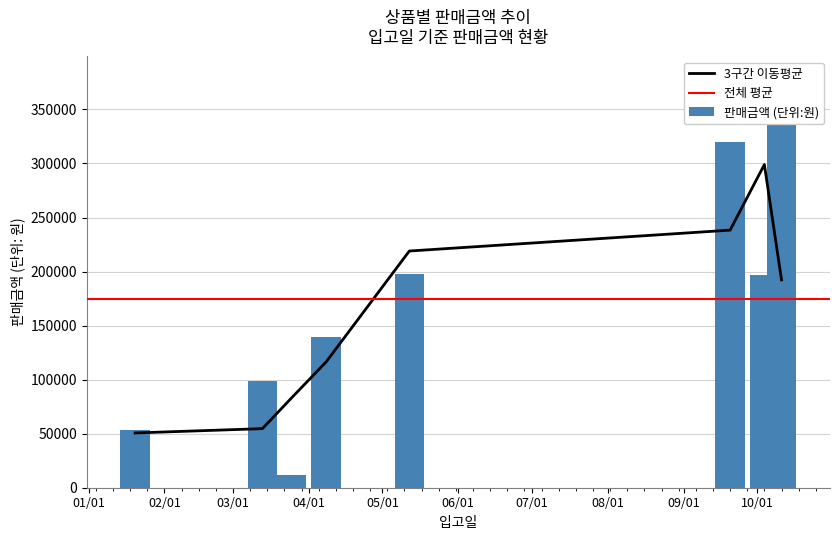

What is the sum of all values?

1398000